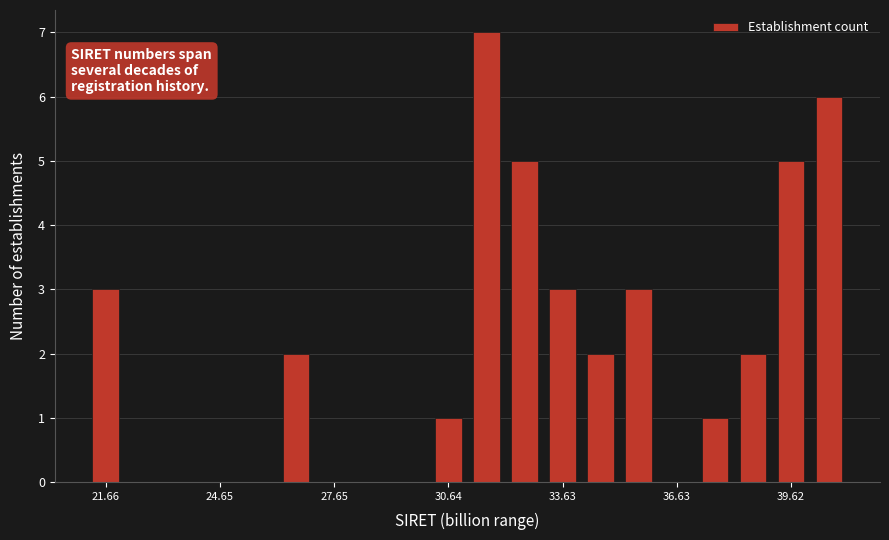

Read against the x-axis, roughly where is the centre of the tallest bar?

31.5